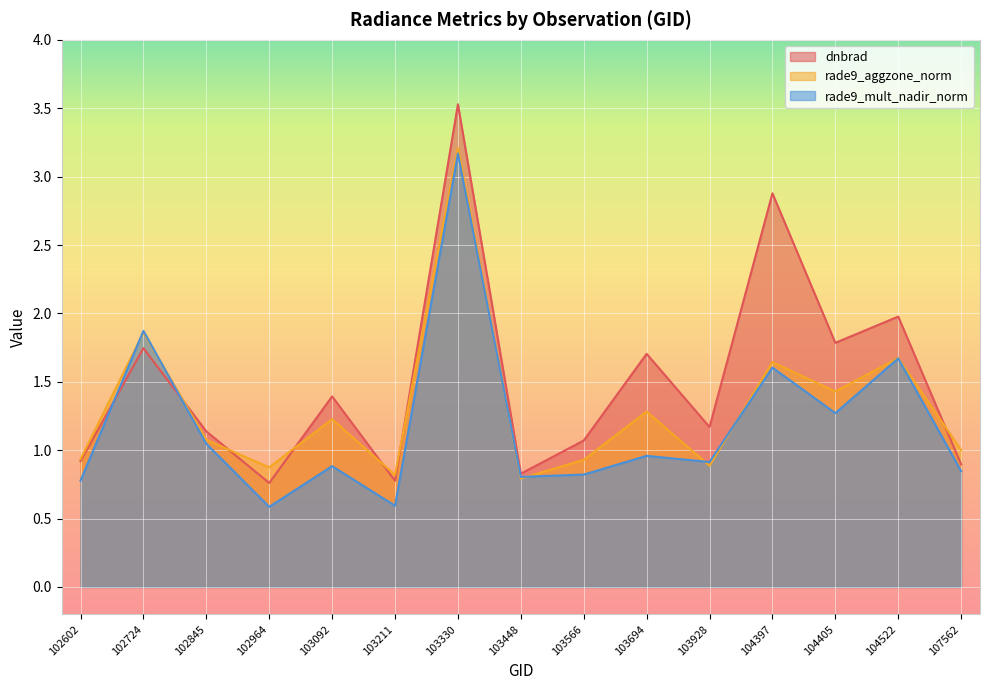

At which category is the sum across all series the highest?

103330